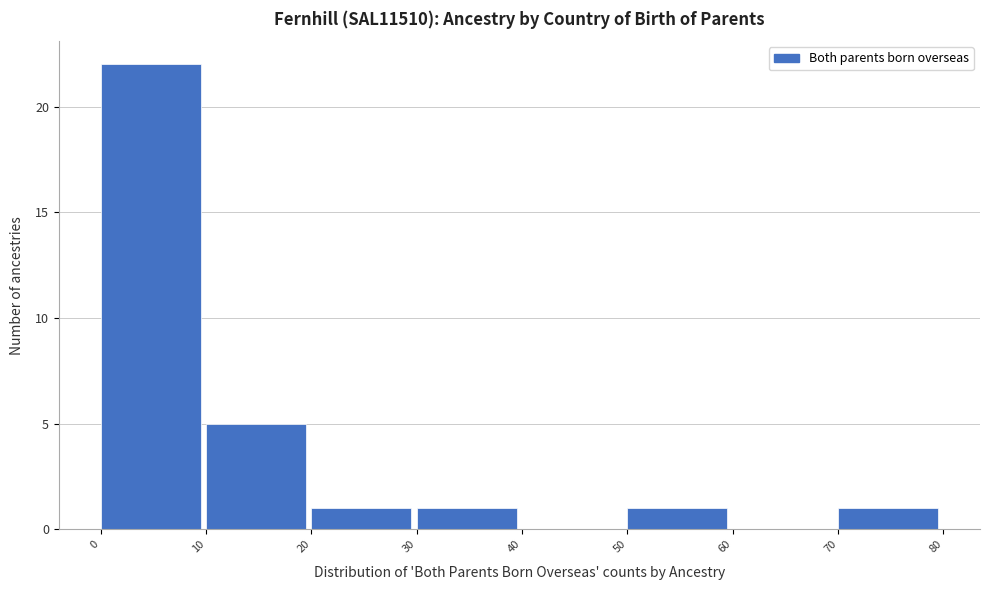

Reading left to right, transcribe this chart: for each bar, give the range it covers on the x-axis and its height. The values are not printed on the chart, so give them approximately, as read against the axis.

0 to 10: 22
10 to 20: 5
20 to 30: 1
30 to 40: 1
40 to 50: 0
50 to 60: 1
60 to 70: 0
70 to 80: 1